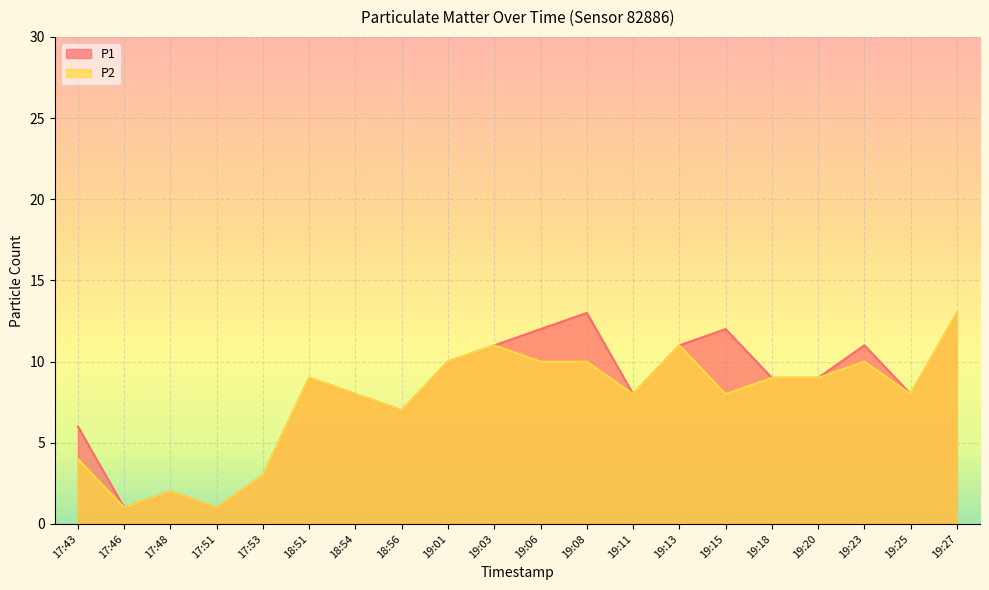

What is the total value across all series at 17:48?

4